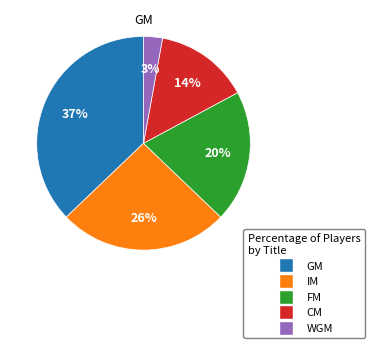

Rank the categories by value from highest to lowest.

GM, IM, FM, CM, WGM